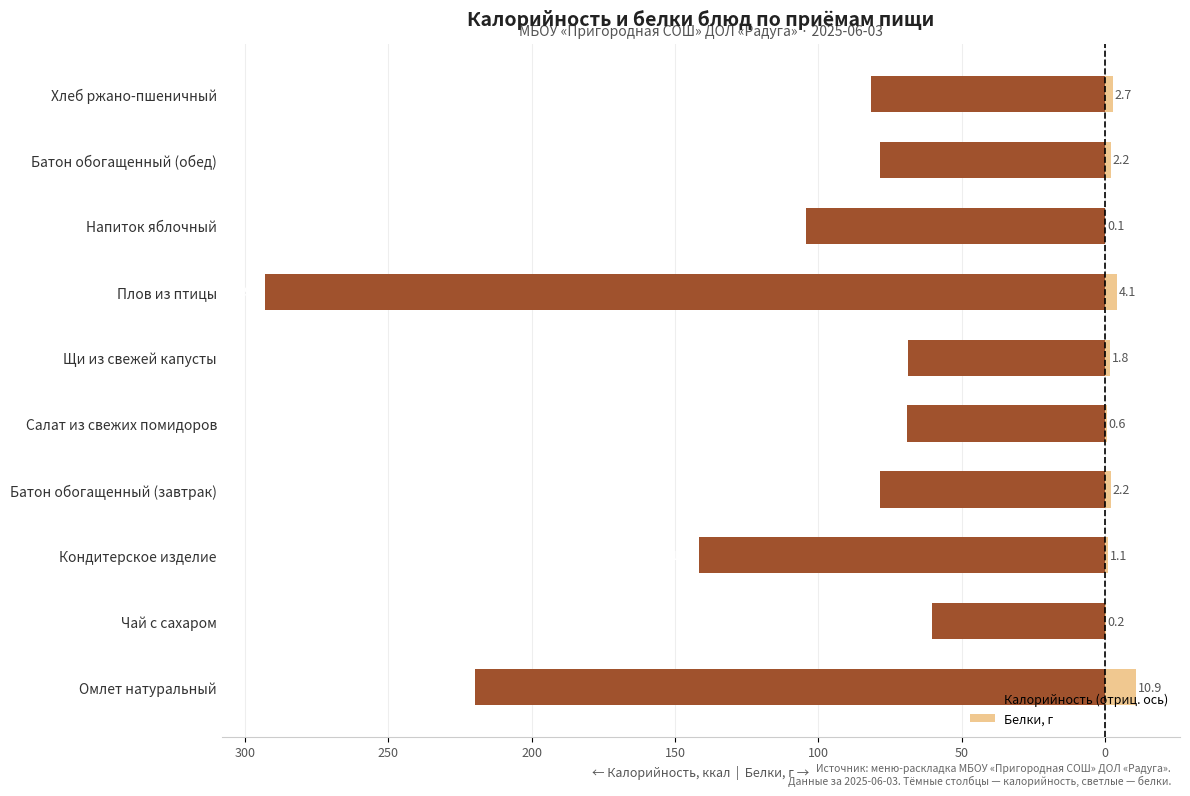

Between Напиток яблочный and Батон обогащенный (обед), which series saw the biggest shift?

Калорийность (отриц. ось)